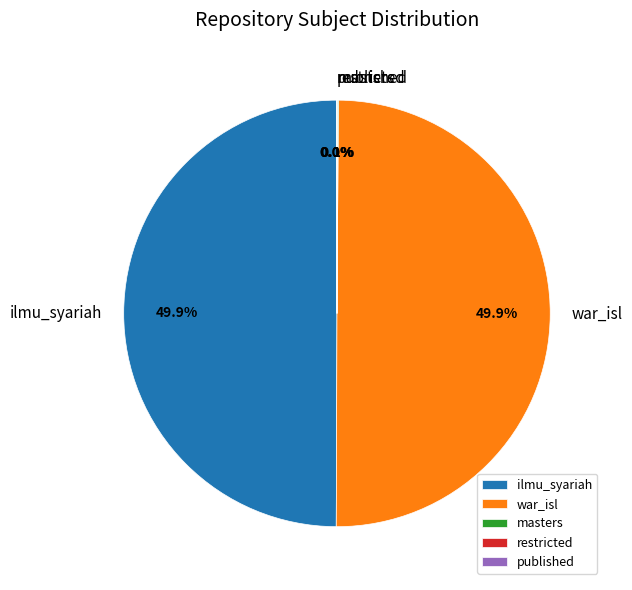

Combined, what portion of the pie is war_isl and ilmu_syariah?

99.9%